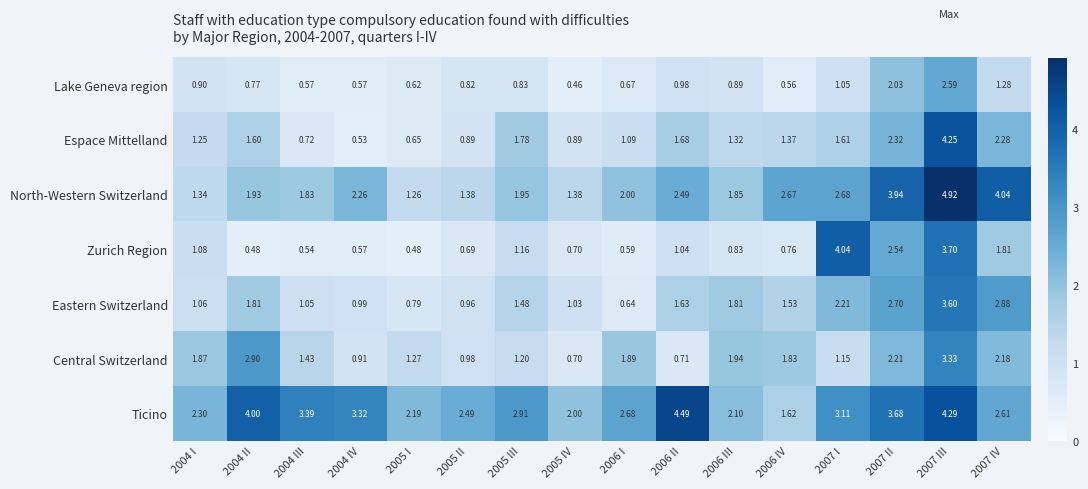

Which series has the largest total across all categories?

Ticino